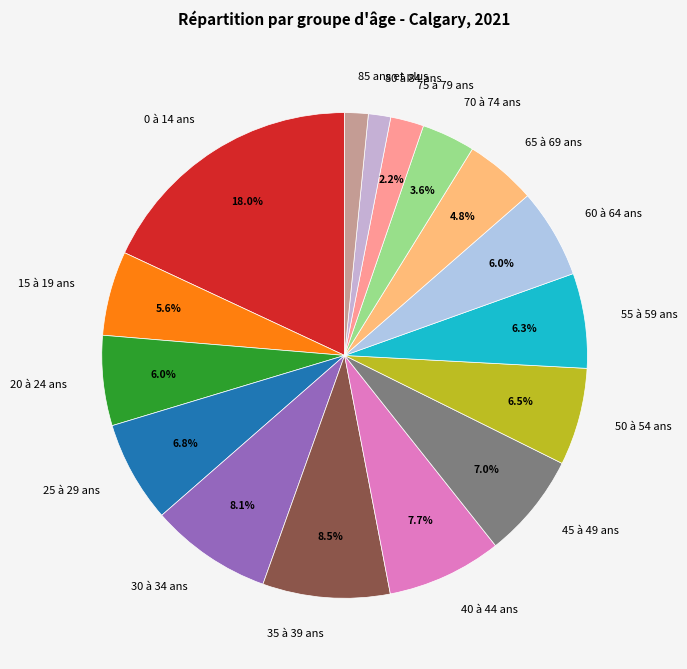

What is the largest slice in the pie chart?

0 à 14 ans